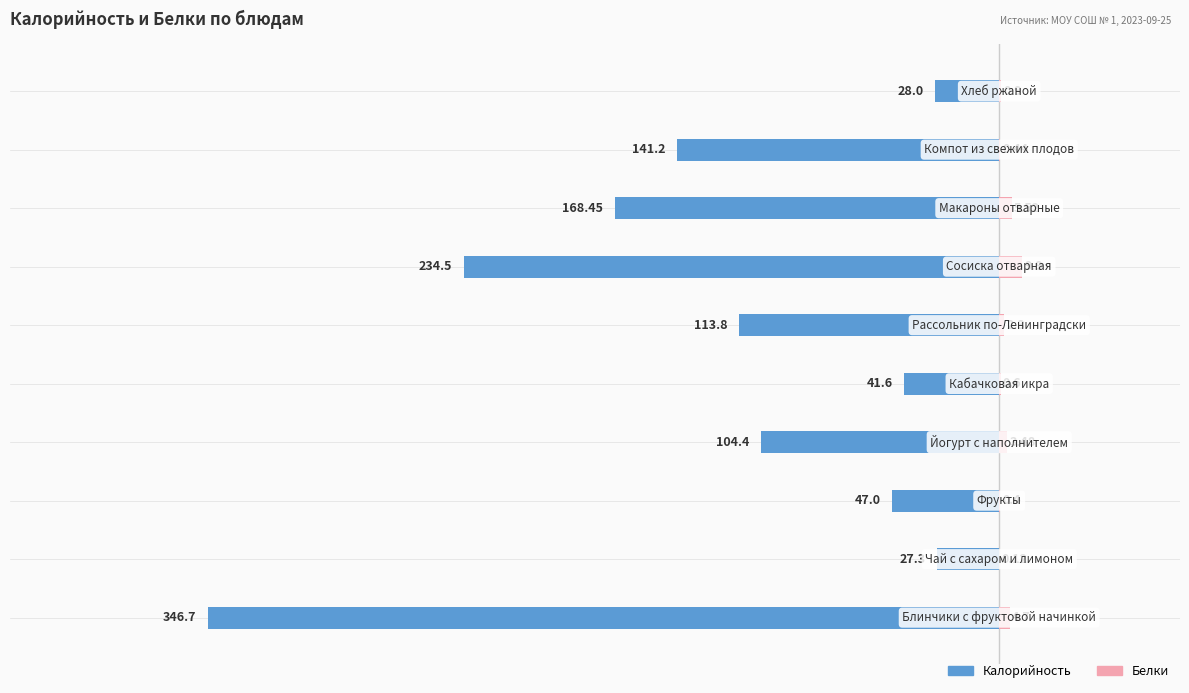

What is the value of the Белки bar at the 2nd from the left?

0.1